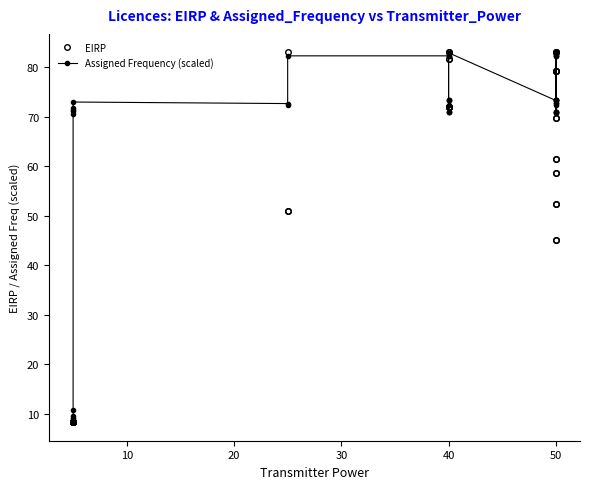

Which series has the largest total across all categories?

Assigned Frequency (scaled)